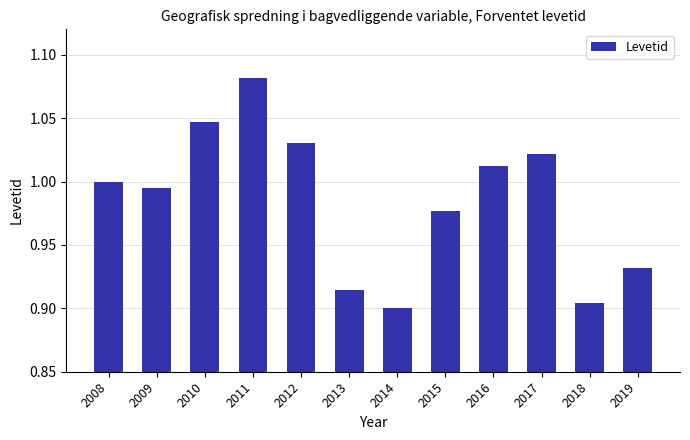

What is the sum of all values?

11.8